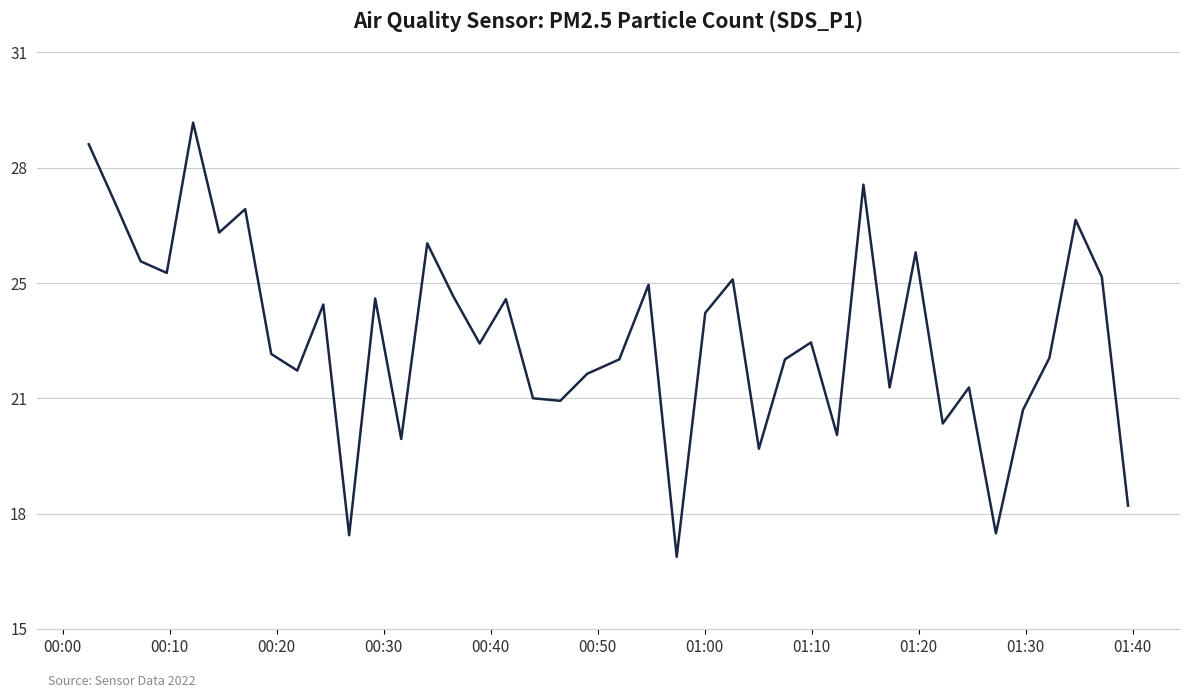

Does the chart display data point markers on the line(s)?

No